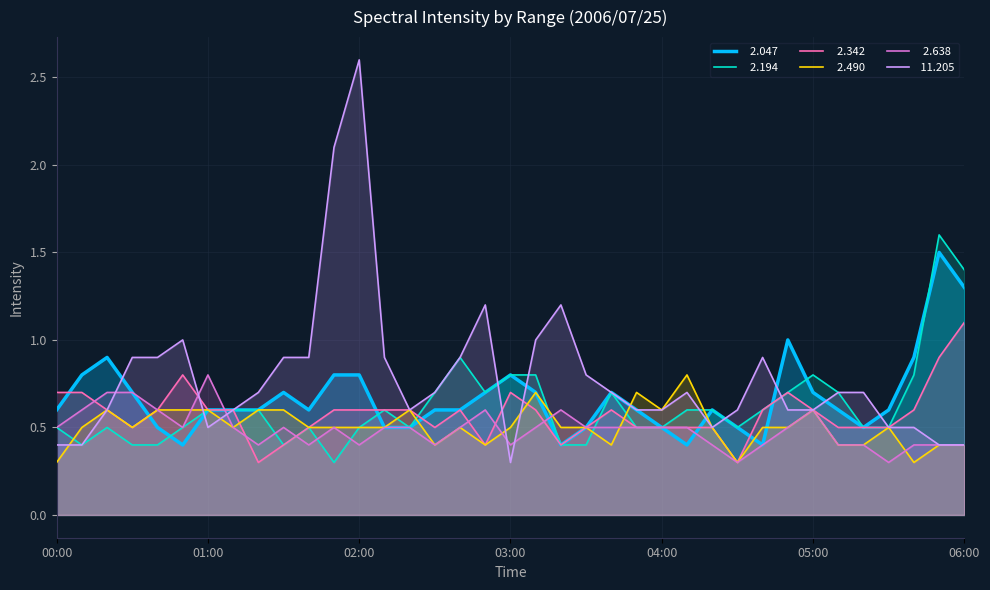

How many intersections are there between   2.194 and   2.342?

2